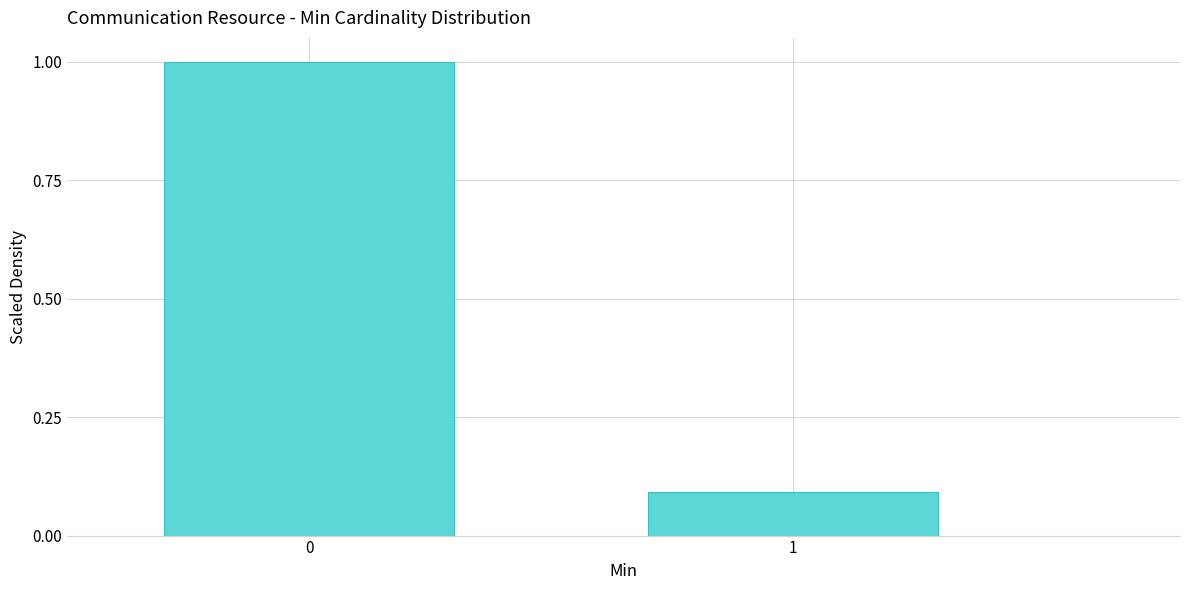

Reading left to right, what are all the values shown in this chart?

0=1.0	1=0.1